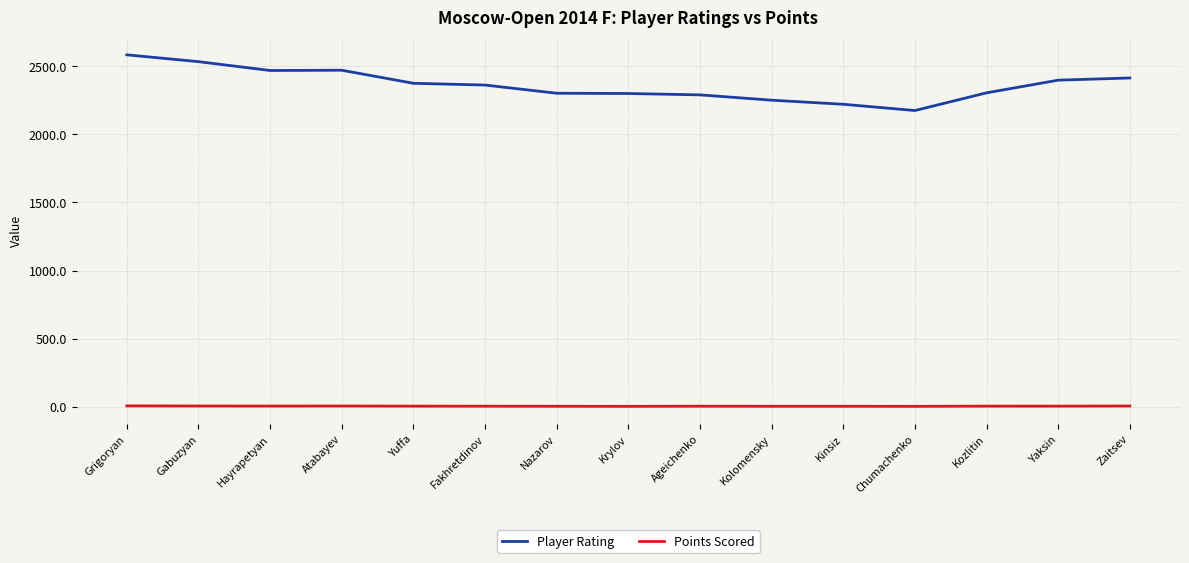

The value of Player Rating at Chumachenko is 940.9. True or false?

False